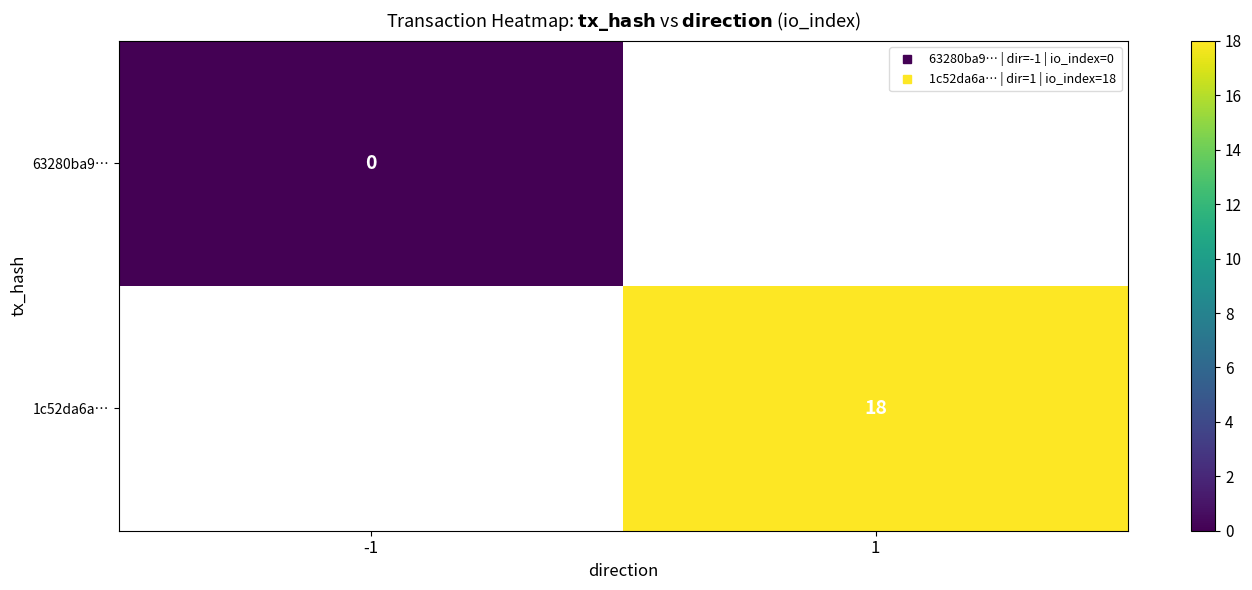

Count the number of categories in the chart.

2